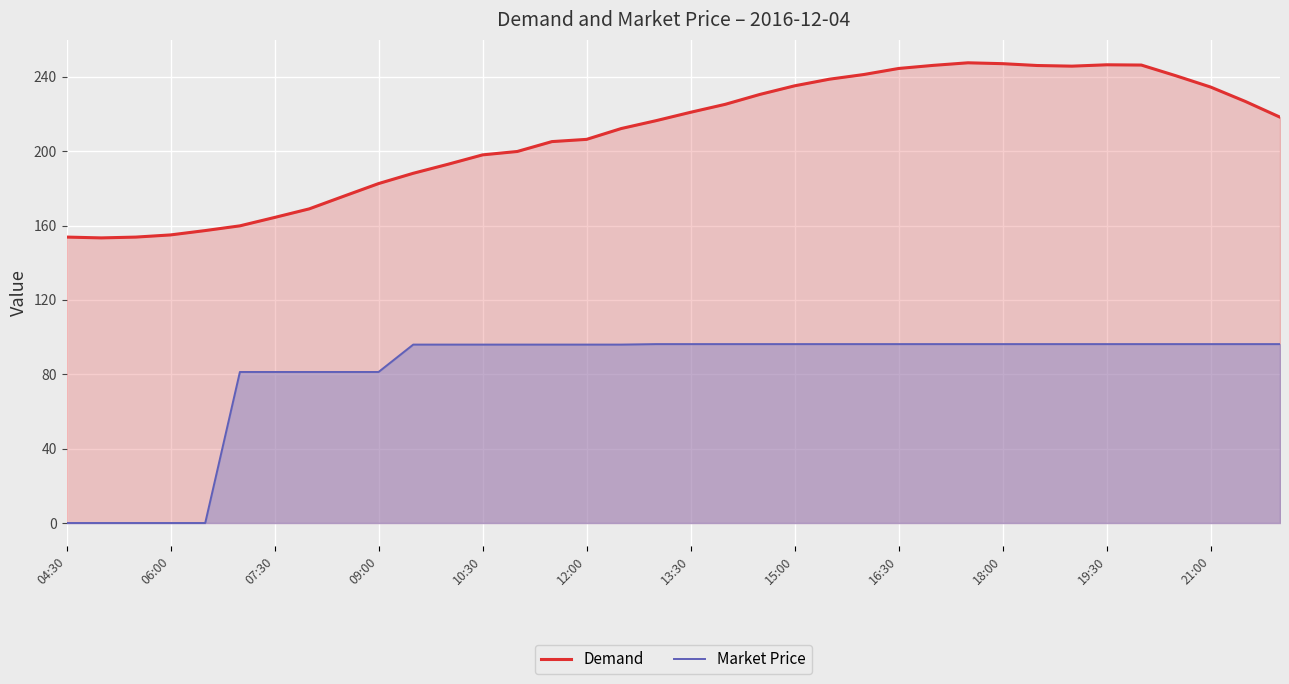

Where is the first local maximum for Demand?

26